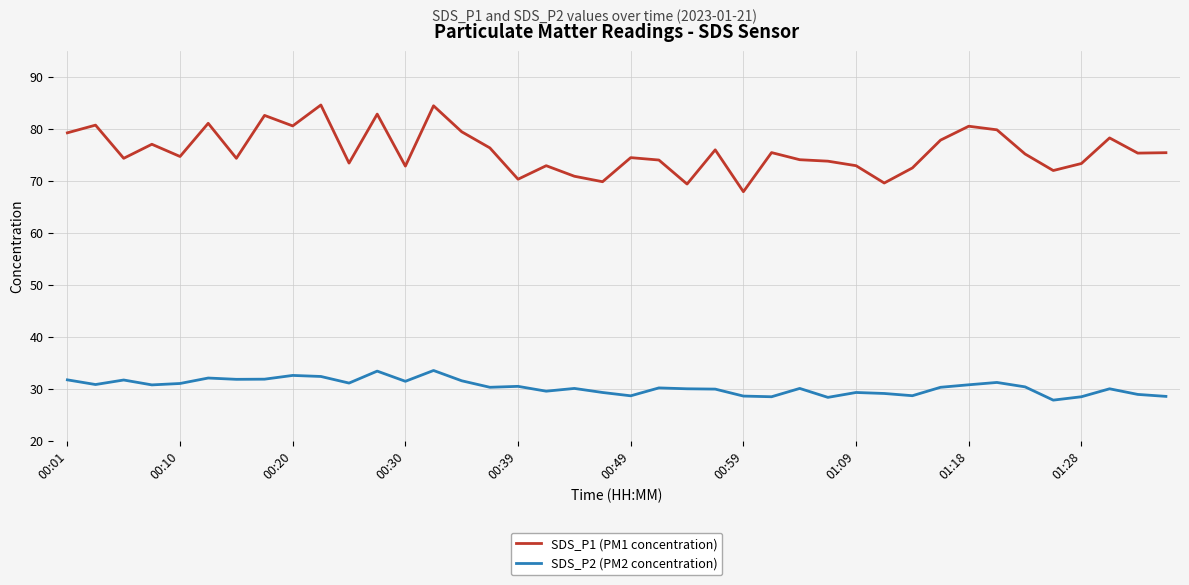

What is the lowest value of the SDS_P2 (PM2 concentration) series?

27.8